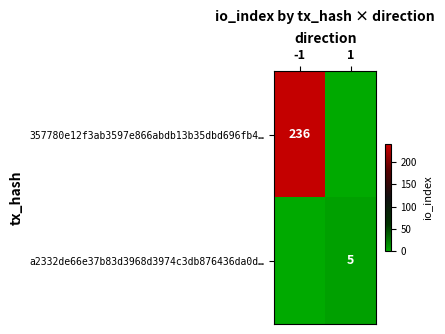

True or false: 357780e12f3ab3597e866abdb13b35dbd696fb4… has a value of 236 at -1.

True